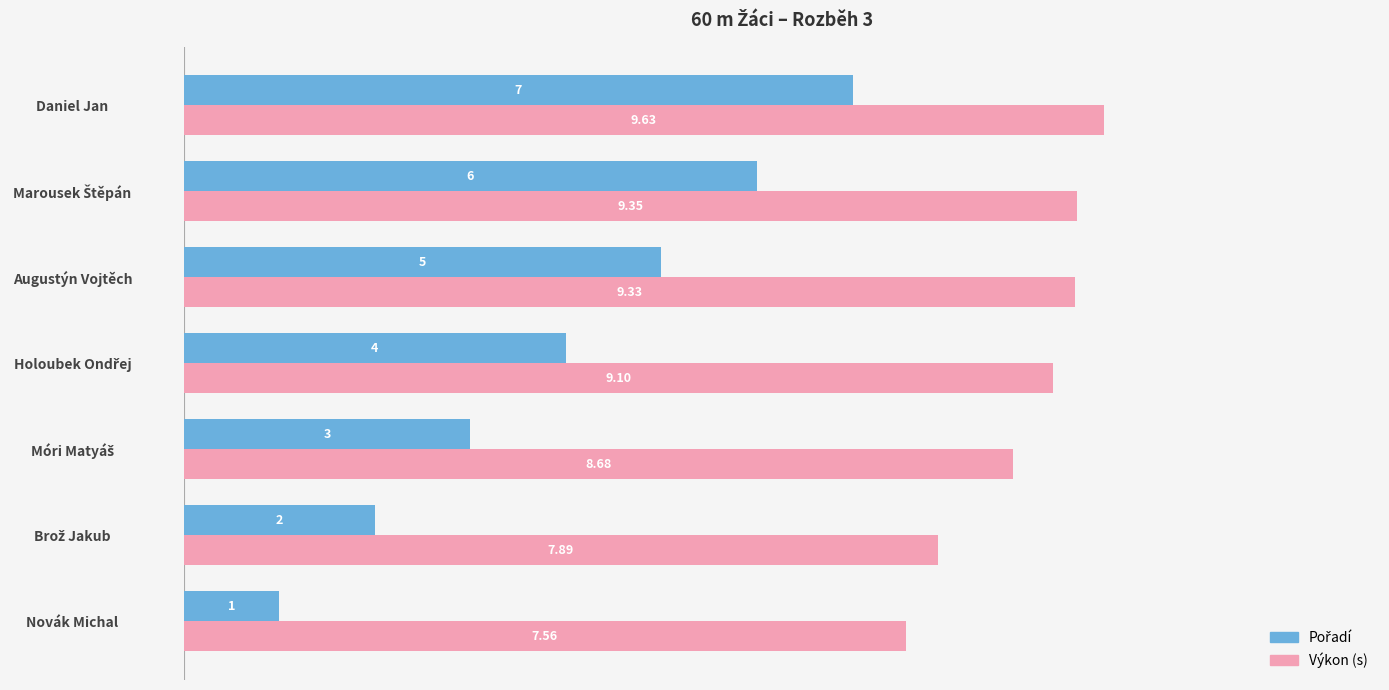

What is the minimum value shown in the chart?

1.0